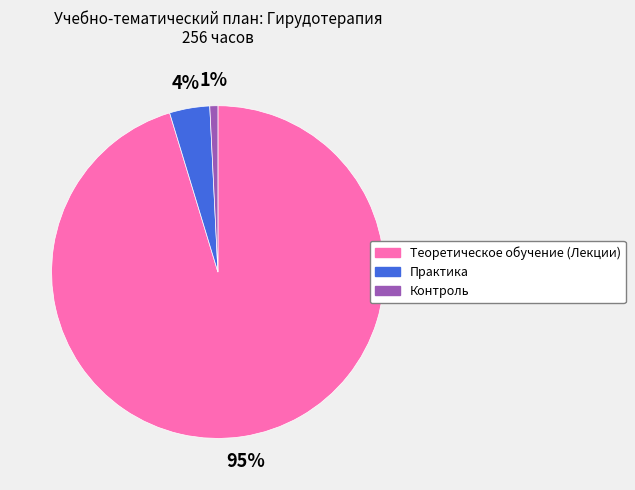

What is the majority slice?

Теоретическое обучение (Лекции)